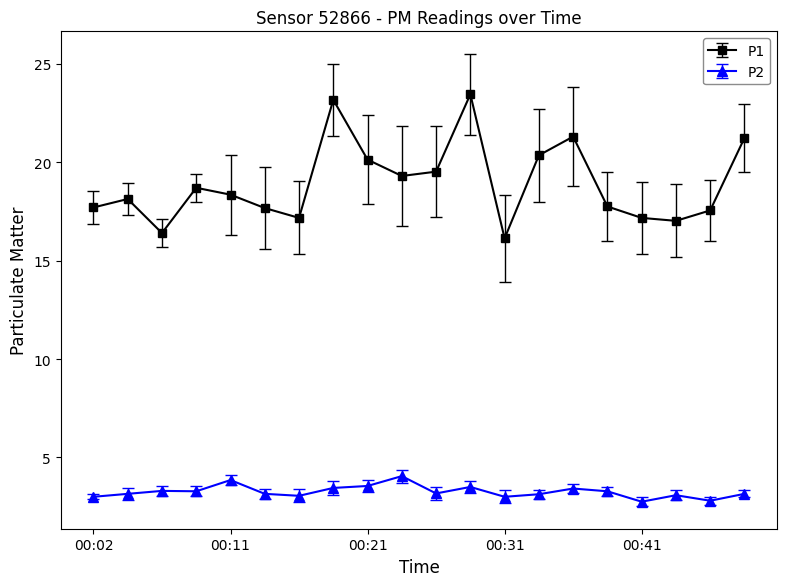

How many categories are shown in the chart?

20